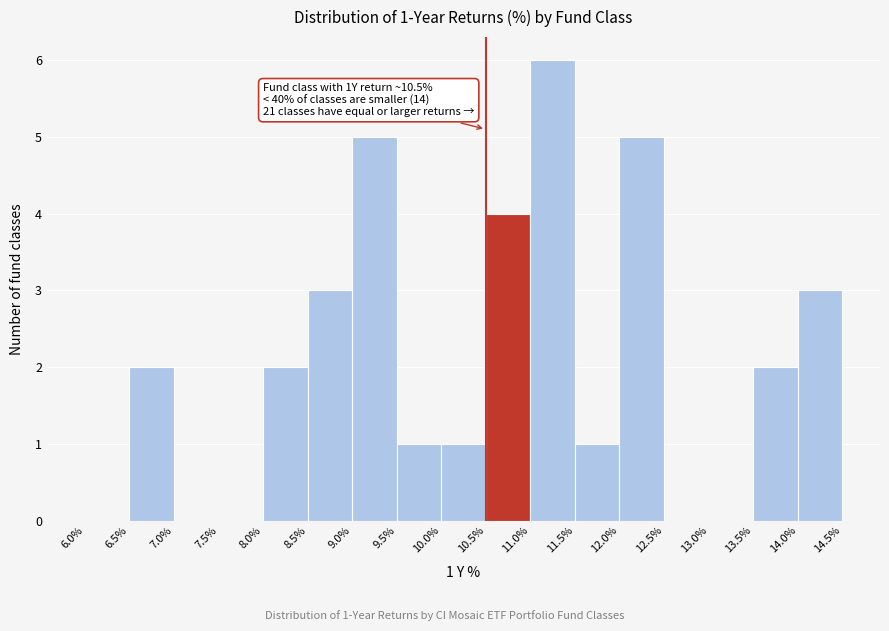

Which range on the x-axis has the tallest bar?

11.0% to 11.5%